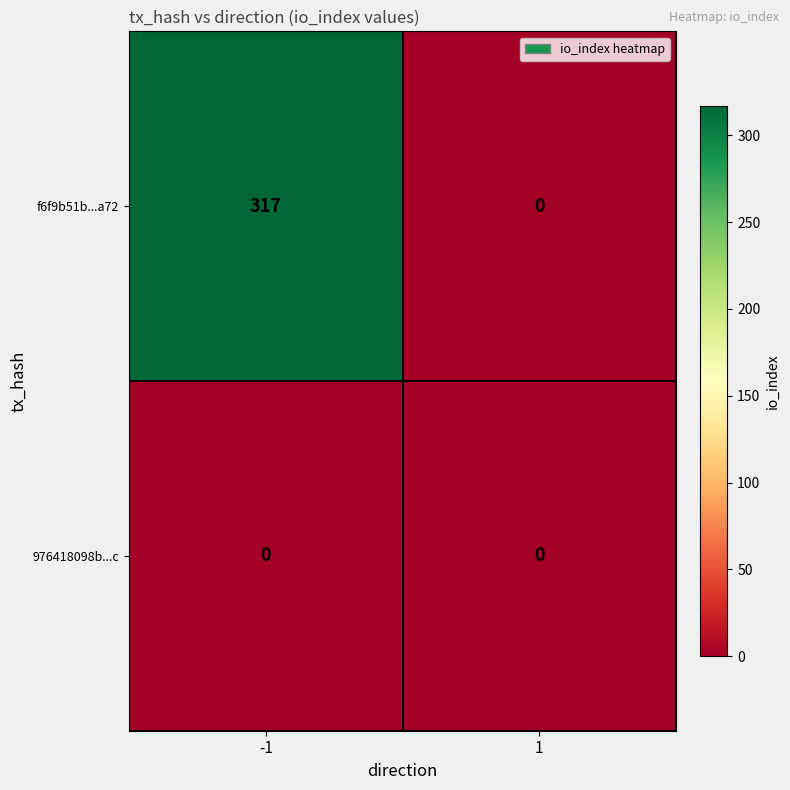

List the series in order of their peak value, highest first.

f6f9b51b...a72, 976418098b...c